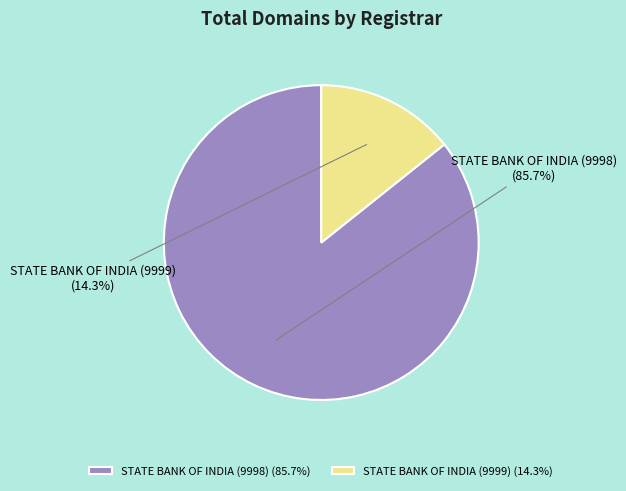

To the nearest percent, what percentage of the pie is STATE BANK OF INDIA (9998)?

86%